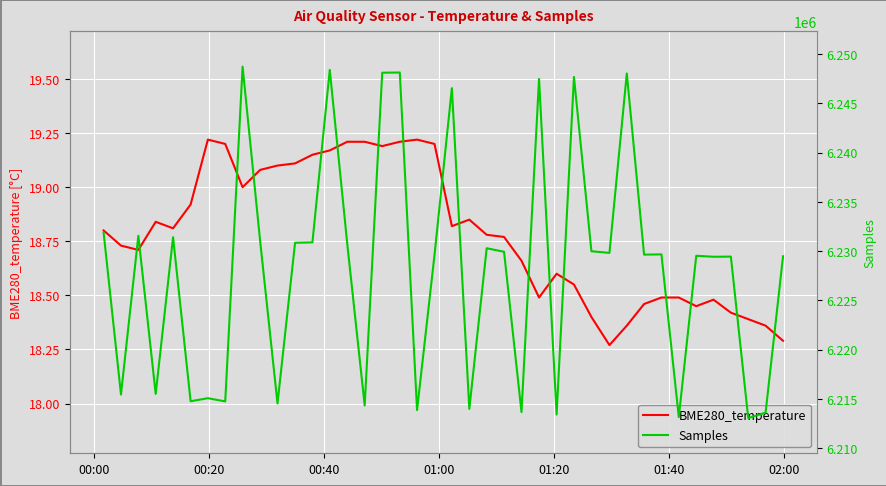

Which series has the largest range (max minus min)?

Samples